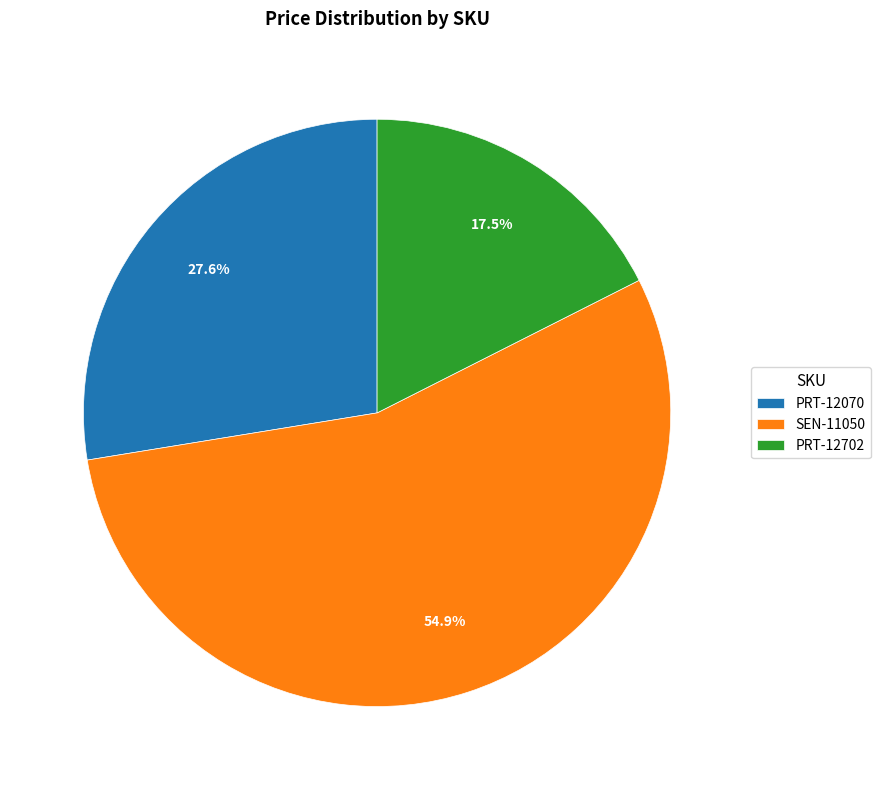

To the nearest percent, what portion does SEN-11050 represent?

55%